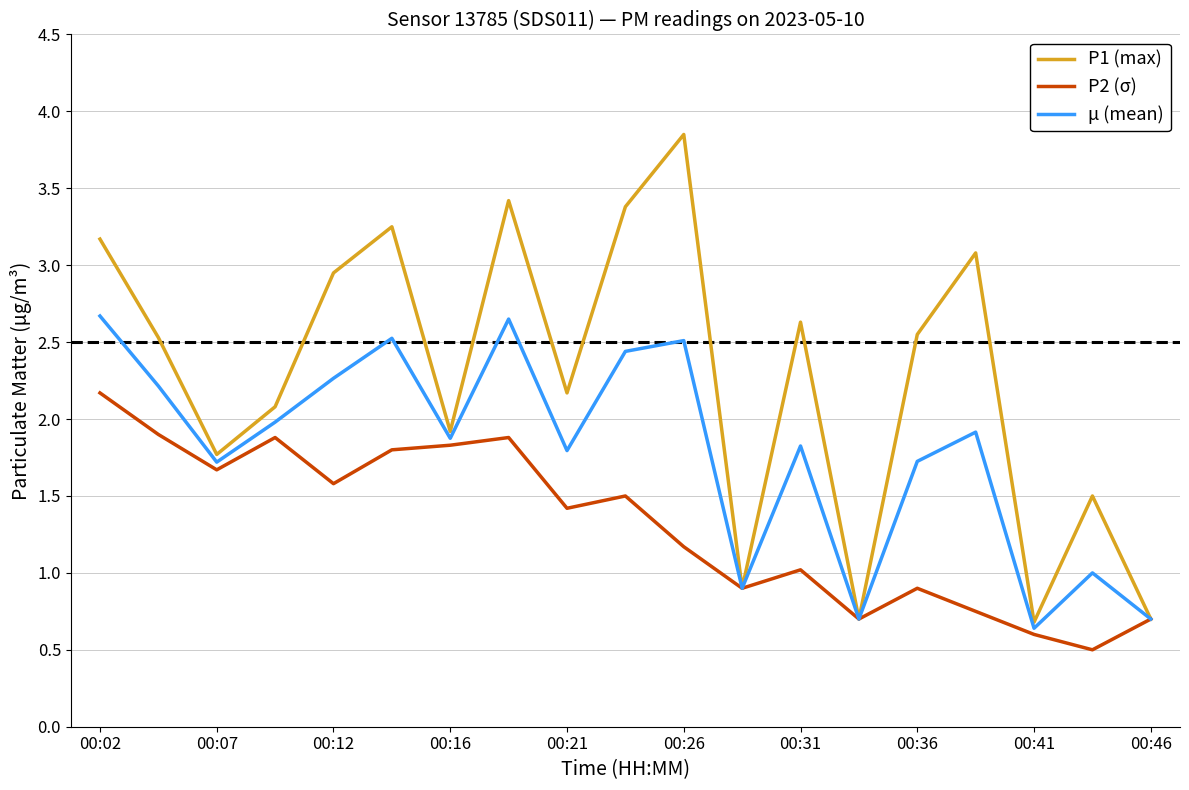

Which series has the largest range (max minus min)?

P1 (max)